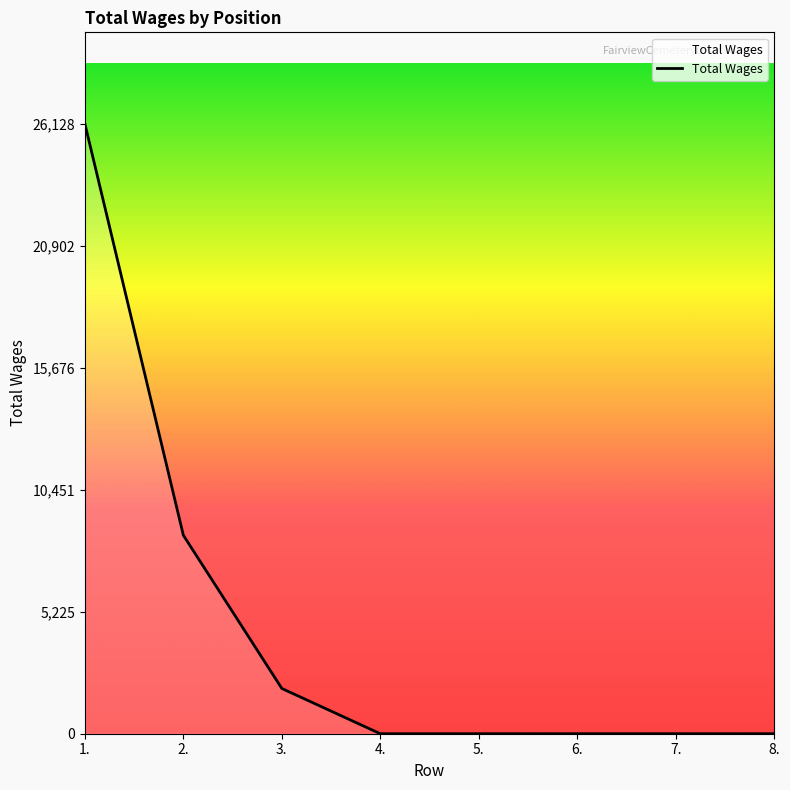

How many lines are shown in the chart?

1